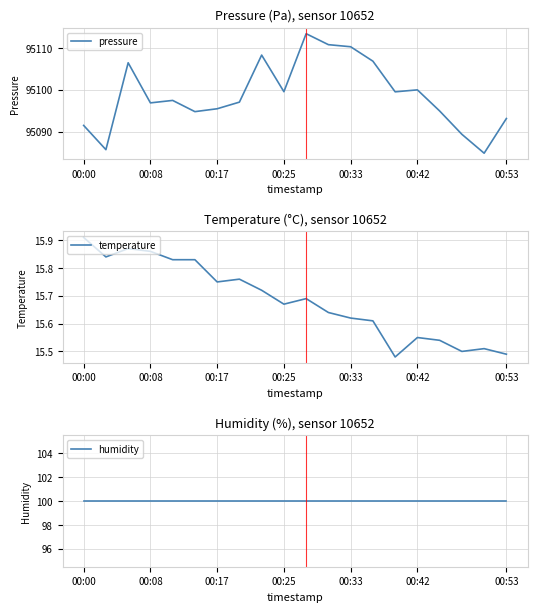

Does the chart have visible grid lines?

Yes